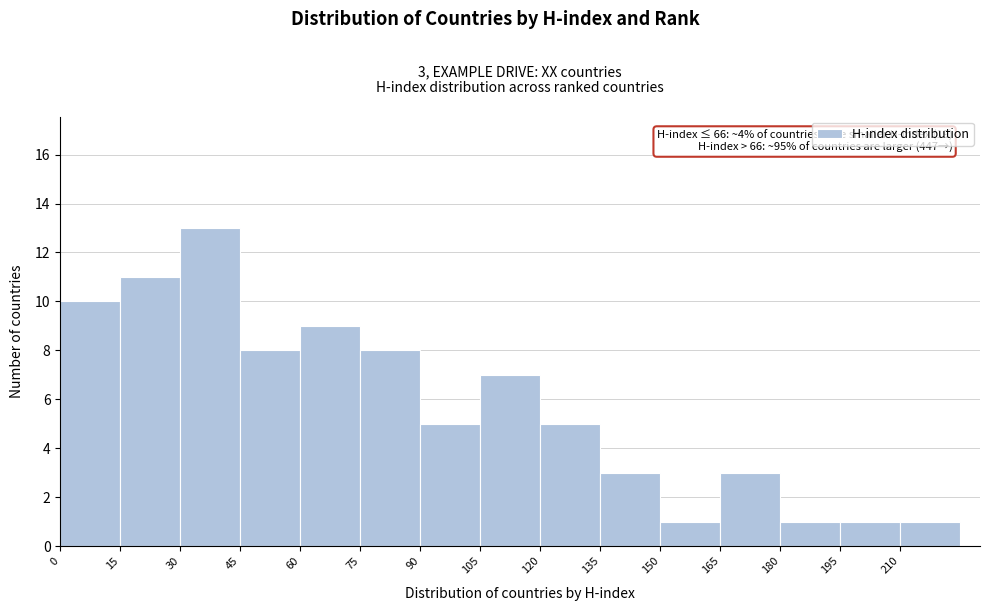

Over which range of the x-axis is the bar tallest?

30 to 45